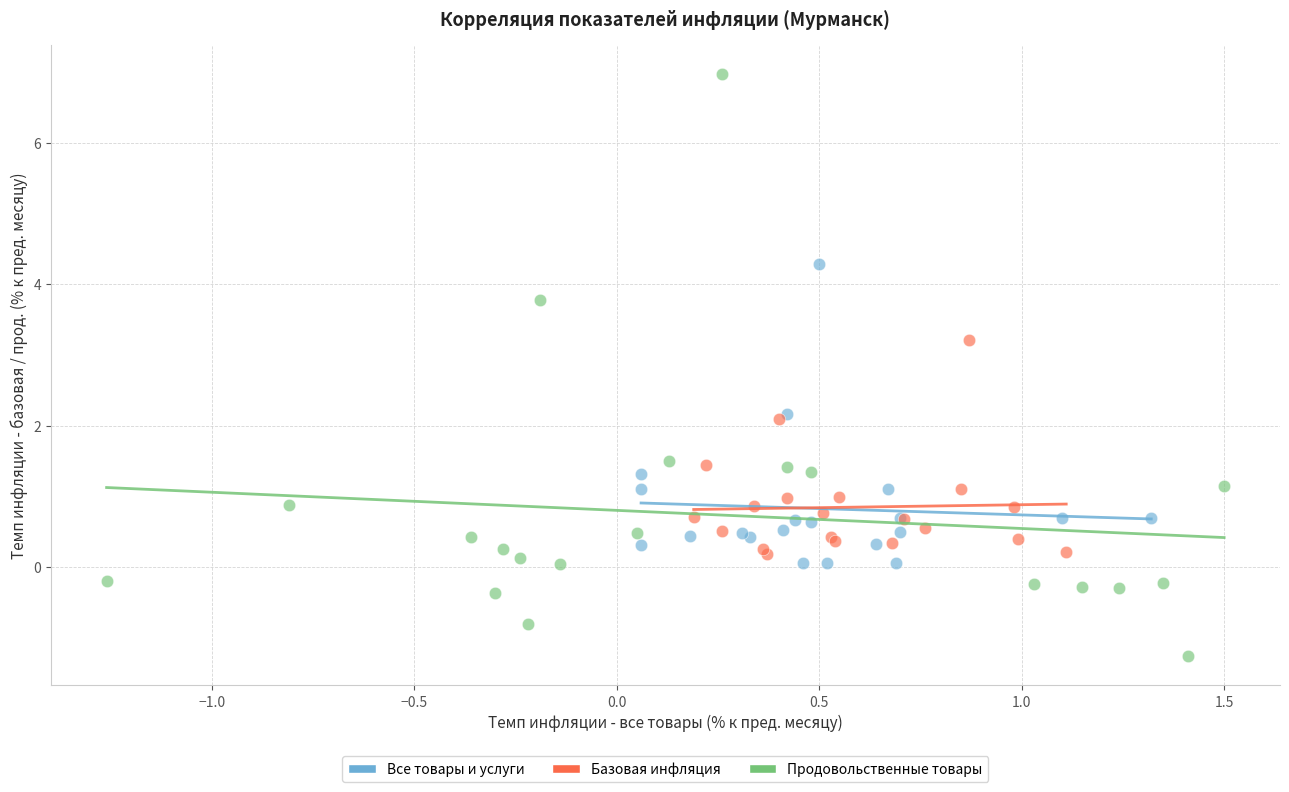

Which series reaches the minimum Y coordinate?

Продовольственные товары